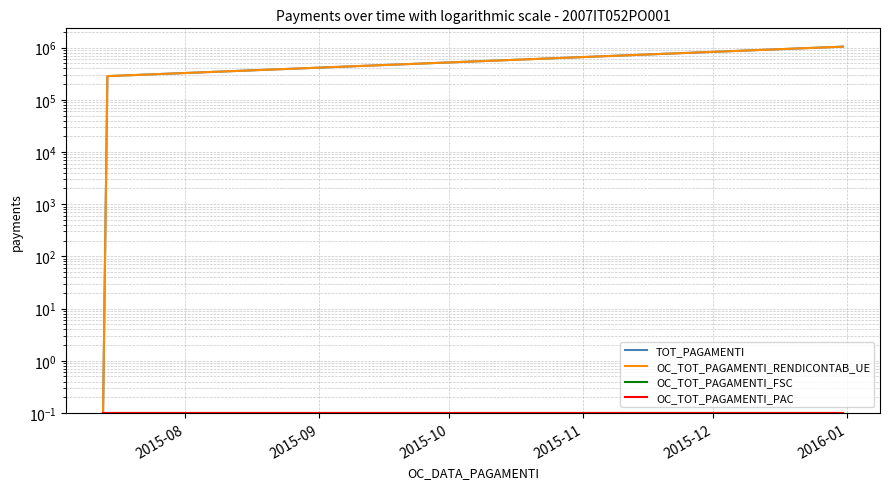

Which has a higher value, 2015-08 or 2015-09?

2015-09